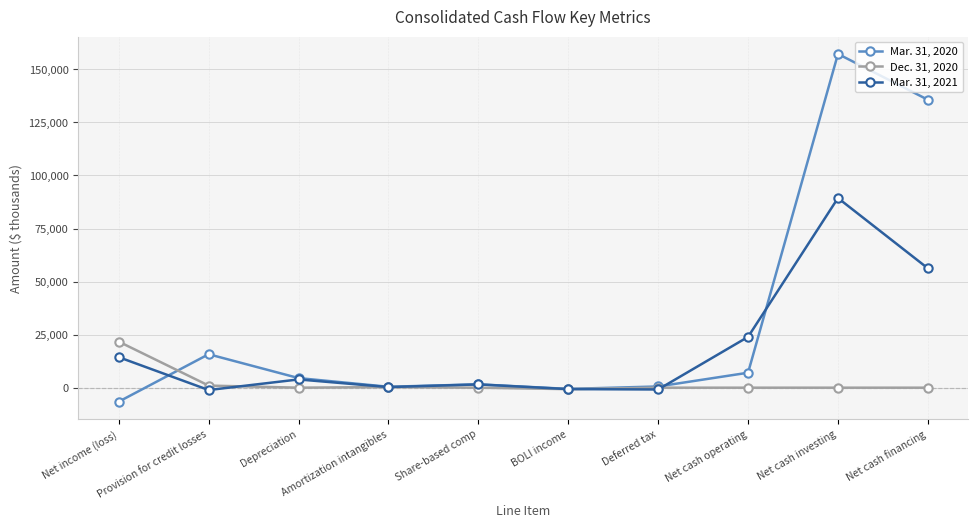

List the series in order of their peak value, highest first.

Mar. 31, 2020, Mar. 31, 2021, Dec. 31, 2020